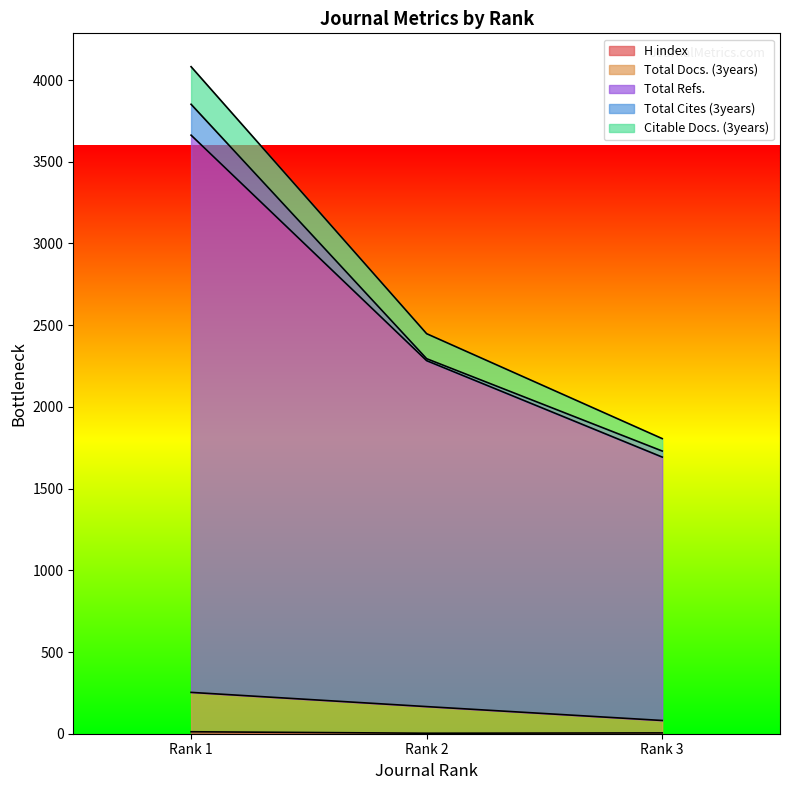

List the labels in order of H index value, smallest first.

Rank 2, Rank 3, Rank 1